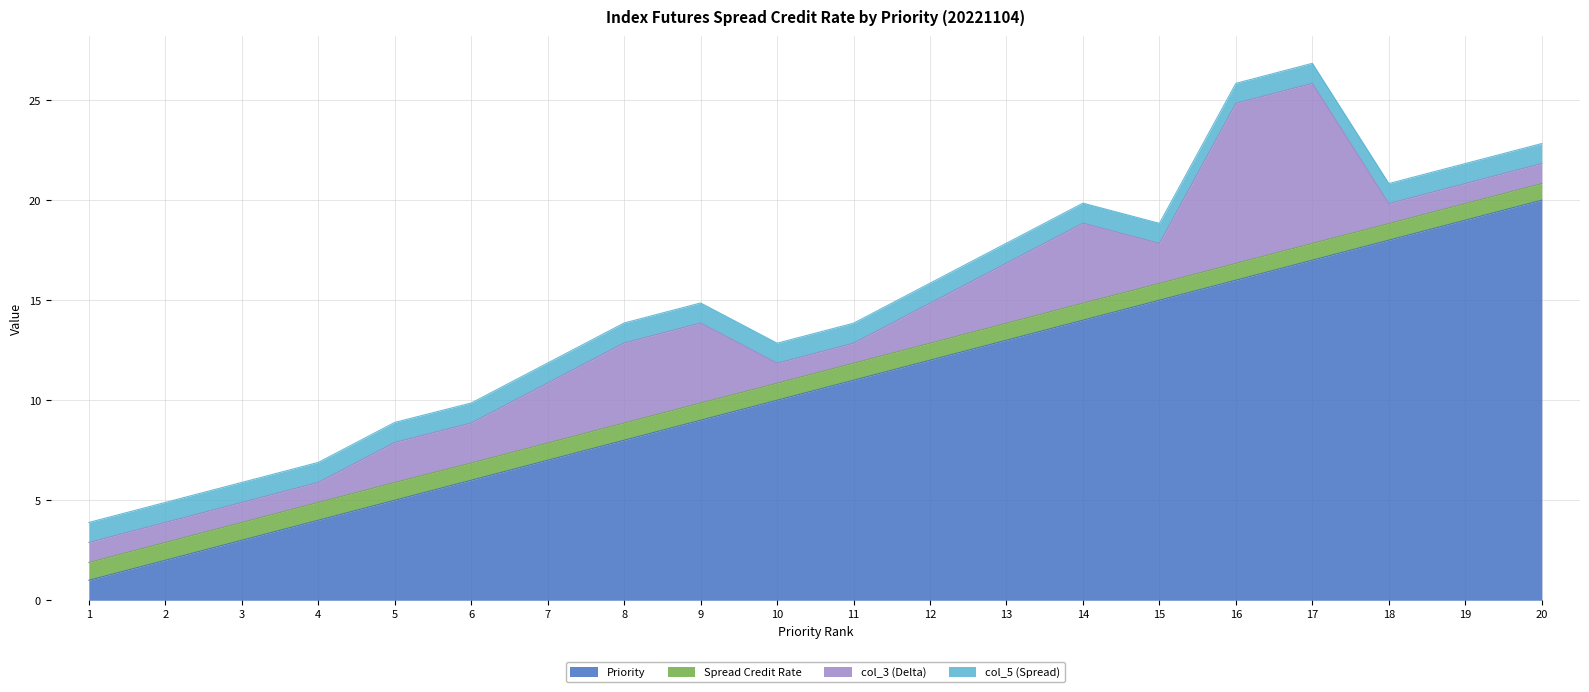

What is the spread (max minus min) of values at 3?

2.1